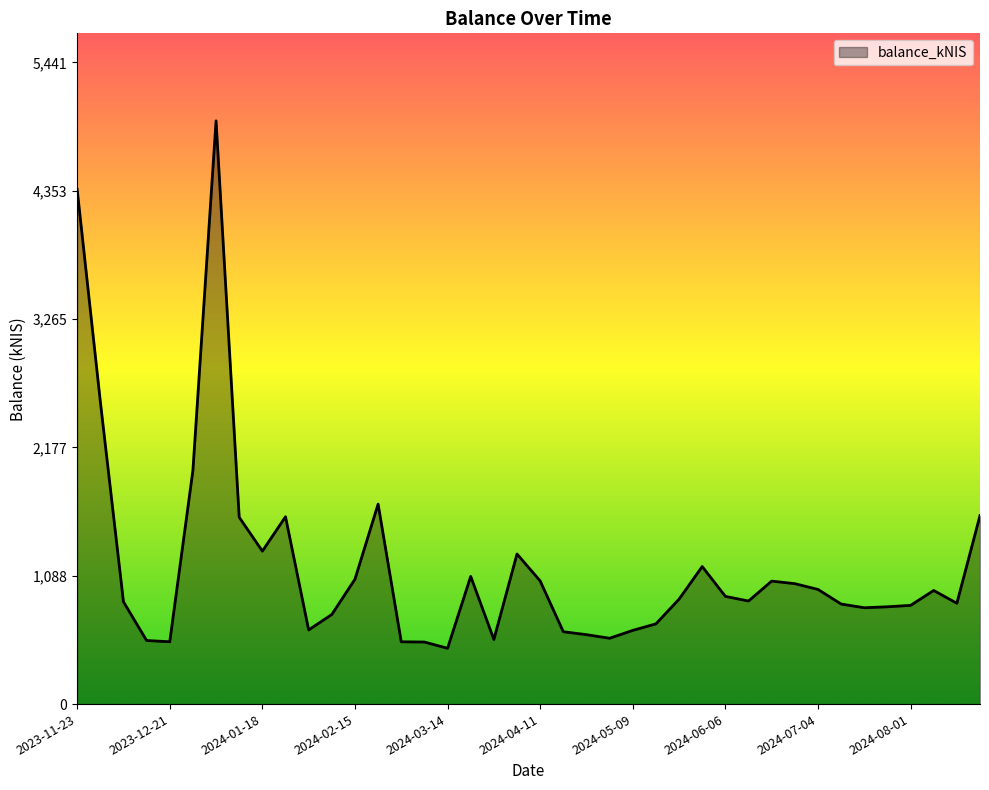

What is the smallest value displayed?

473.3